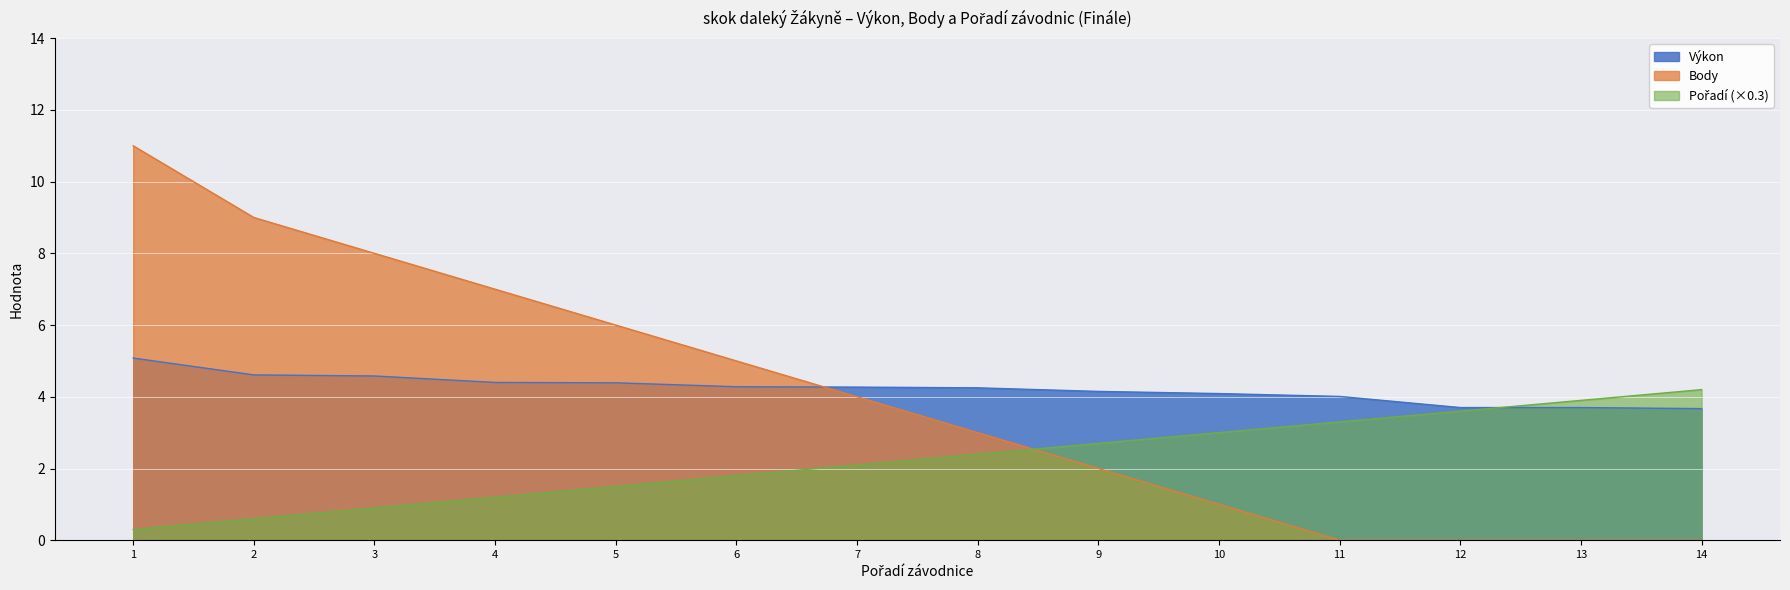

What is the sum of the Výkon values at 8 and 1?

9.3